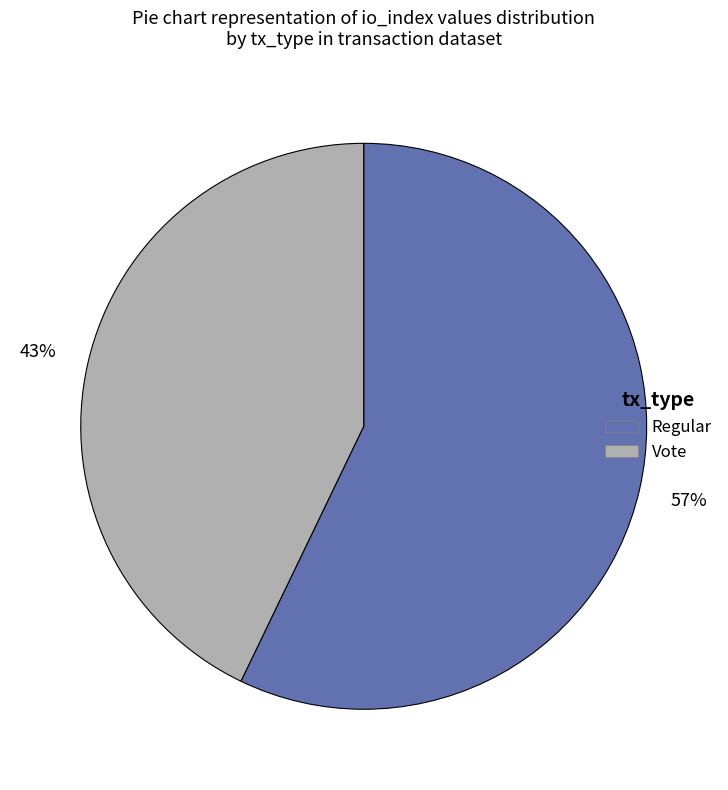

To the nearest percent, what is the average slice percentage?

50%